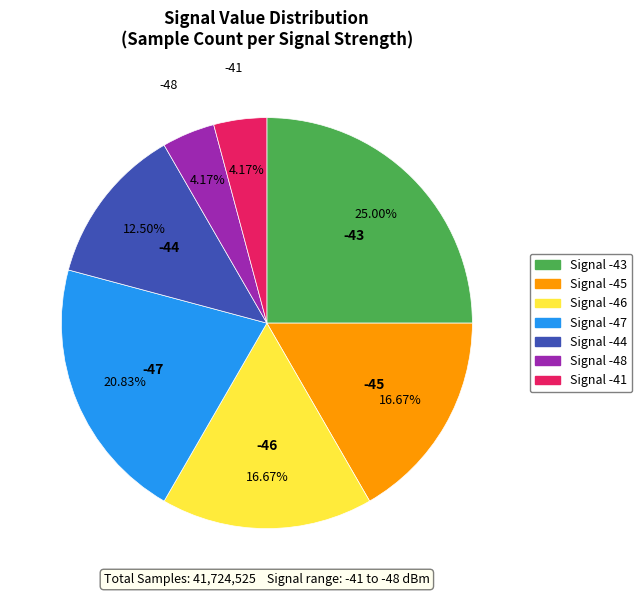

Is there any slice that represents more than half of the pie?

No